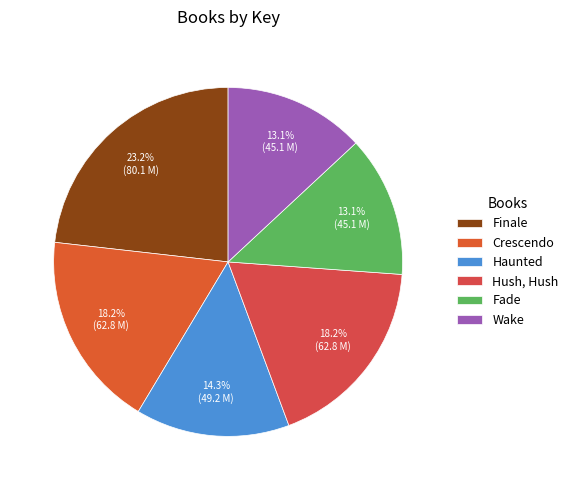

Which has a higher value, Wake or Crescendo?

Crescendo